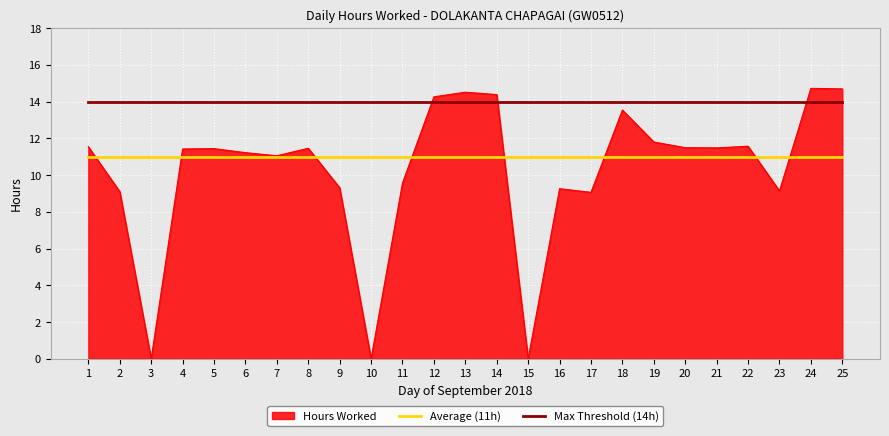

True or false: Average (11h) has a value of 8 at 18.

False